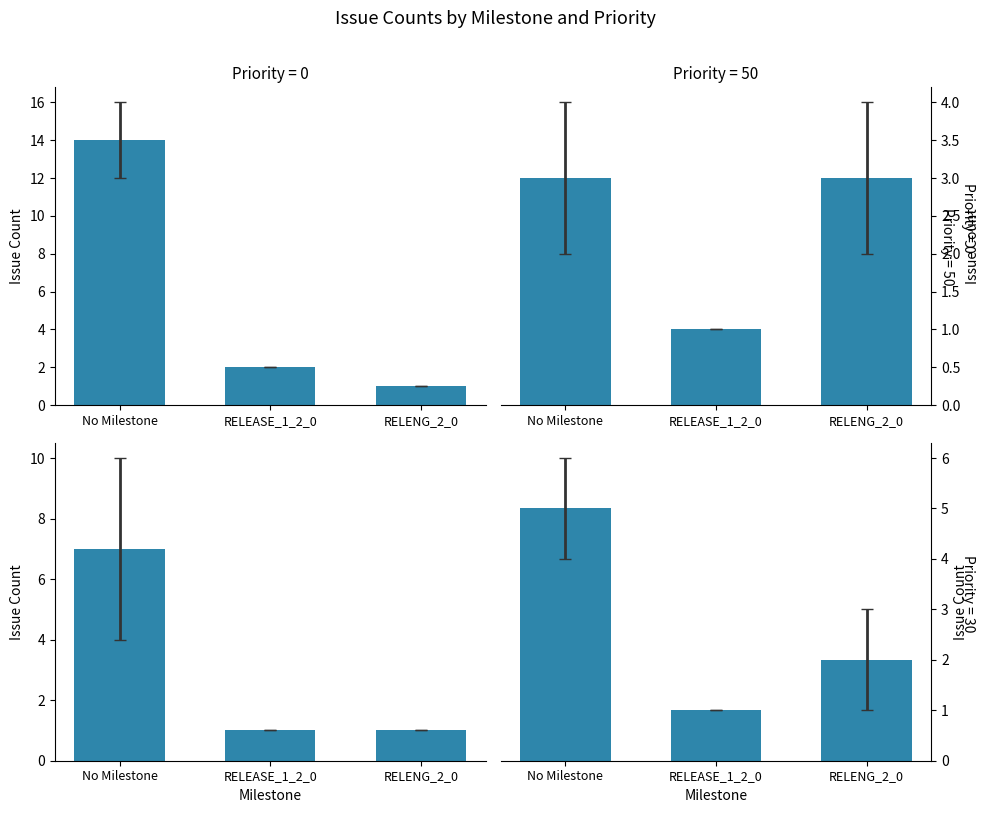

Does the chart contain any negative values?

No